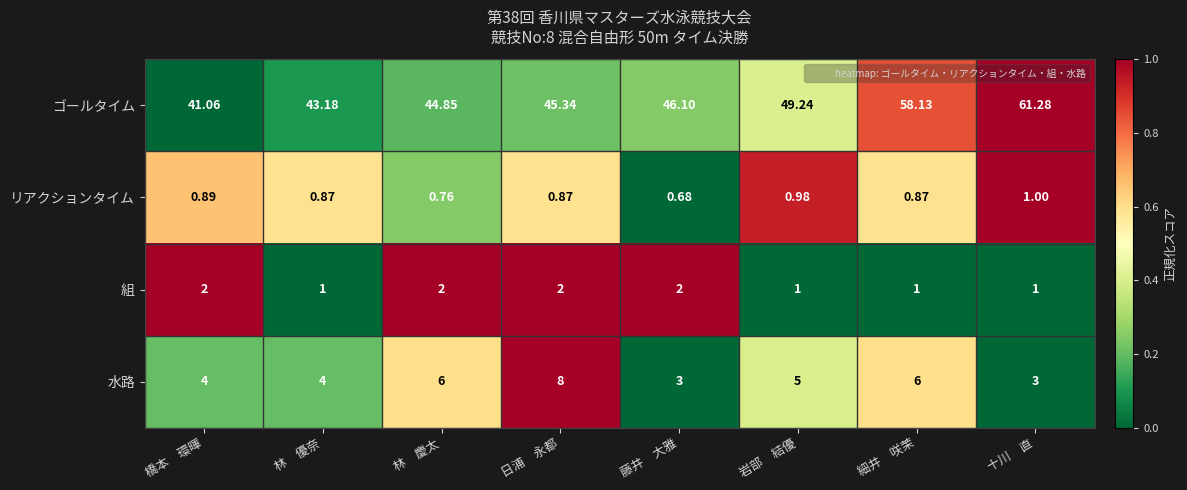

Where does the ゴールタイム series first go above 46?

藤井　大雅